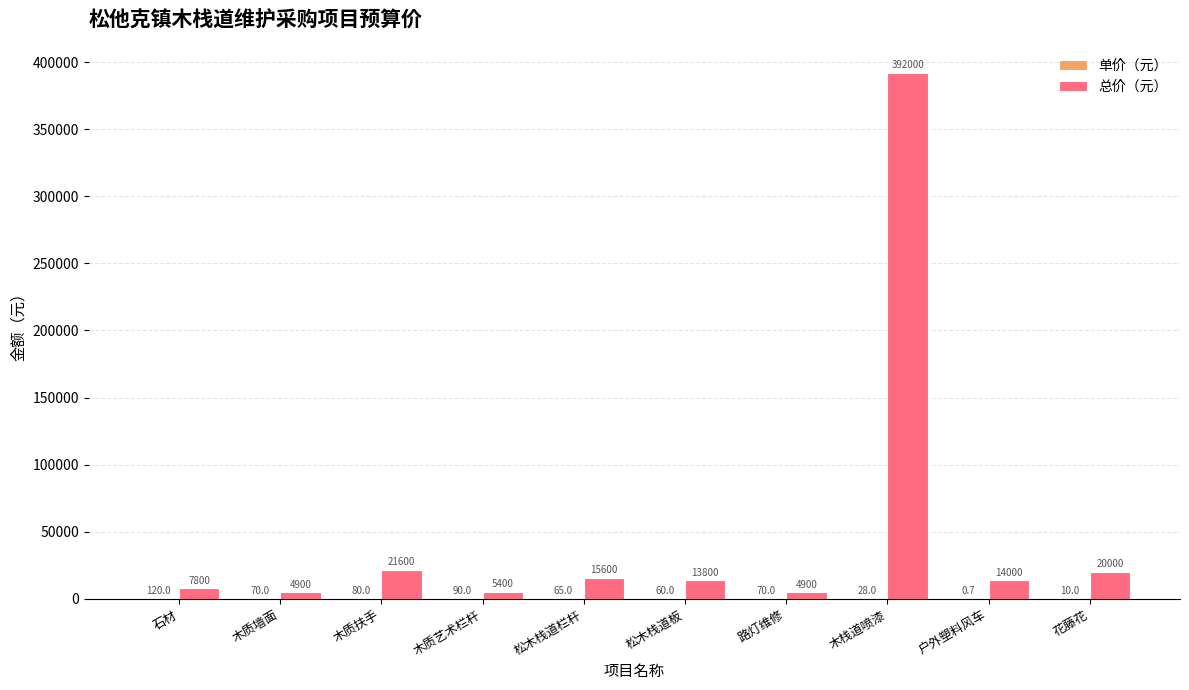

Which series has the largest range (max minus min)?

总价（元）